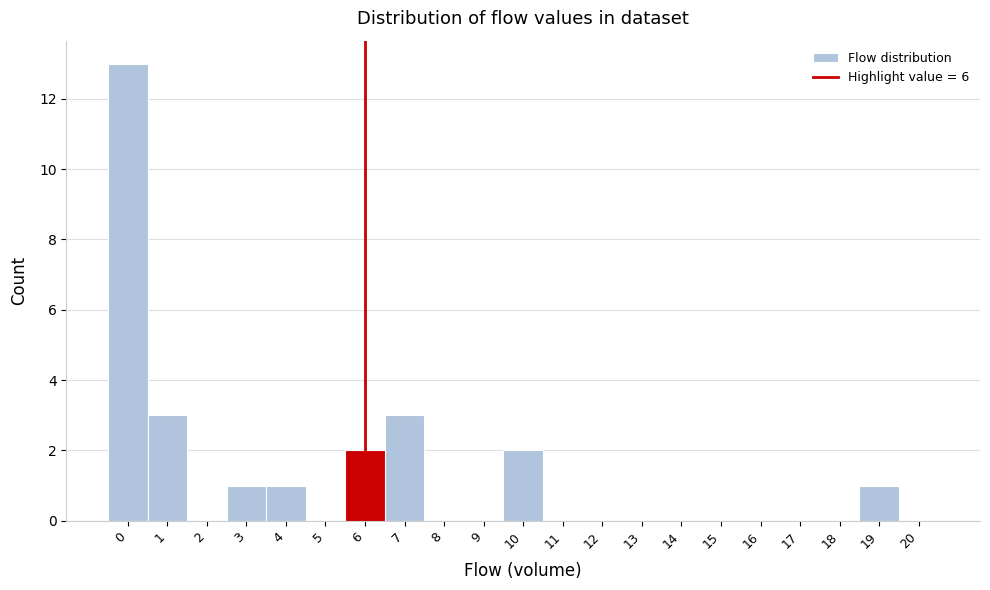

Reading left to right, list every bar in this chart as the range it spans on the x-axis followed by its height. The values are not printed on the chart, so give them approximately, as read against the axis.

-0.5 to 0.5: 13
0.5 to 1.5: 3
1.5 to 2.5: 0
2.5 to 3.5: 1
3.5 to 4.5: 1
4.5 to 5.5: 0
5.5 to 6.5: 2
6.5 to 7.5: 3
7.5 to 8.5: 0
8.5 to 9.5: 0
9.5 to 10.5: 2
10.5 to 11.5: 0
11.5 to 12.5: 0
12.5 to 13.5: 0
13.5 to 14.5: 0
14.5 to 15.5: 0
15.5 to 16.5: 0
16.5 to 17.5: 0
17.5 to 18.5: 0
18.5 to 19.5: 1
19.5 to 20.5: 0